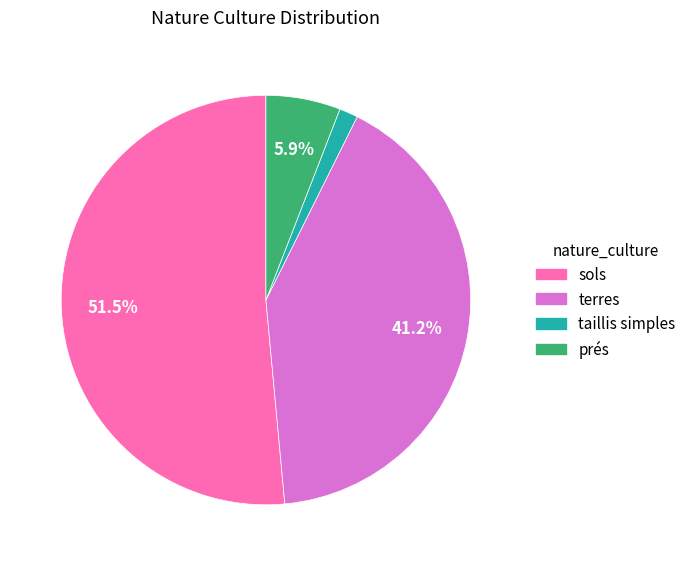

Which slice represents more than half of the pie?

sols